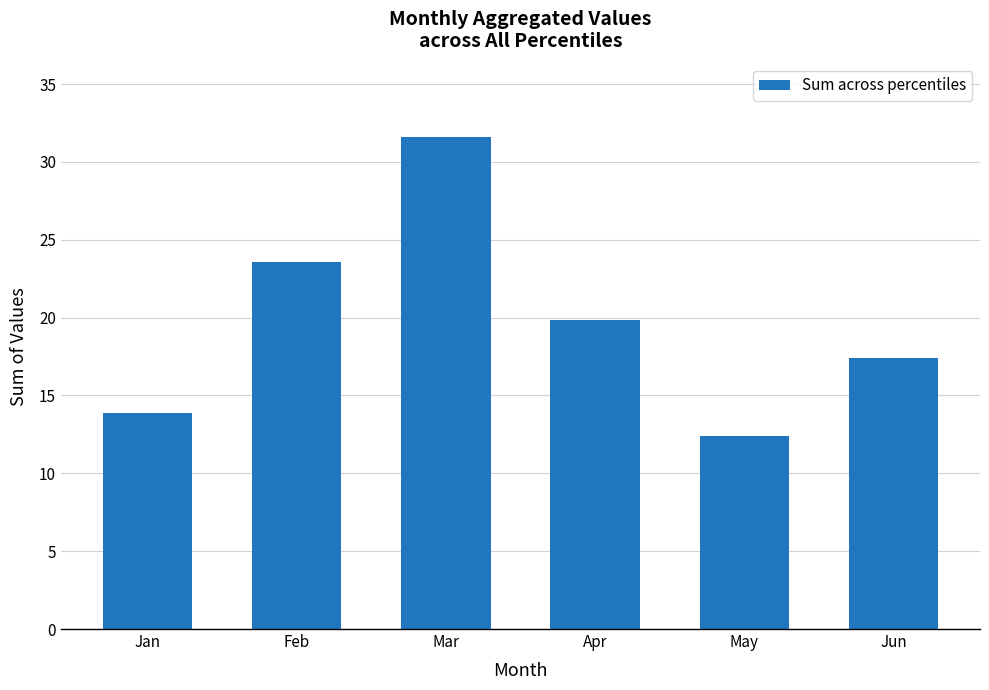

Rank the categories by value from lowest to highest.

May, Jan, Jun, Apr, Feb, Mar